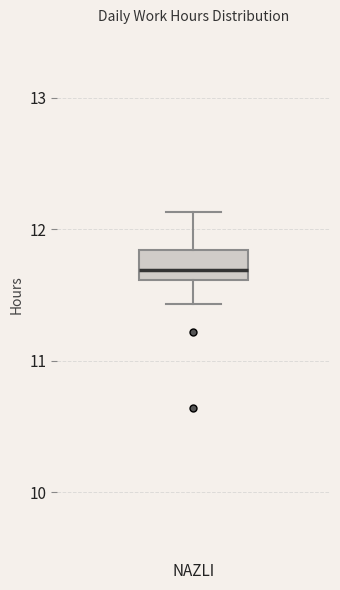

Read this box plot against the y-axis: the position of the median line, the range covered by the box, and the ends of both whiskers. The values are not printed on the chart, so give them approximately, as read against the axis.

median 11.7, box 11.6 to 11.8, whiskers 11.4 to 12.1